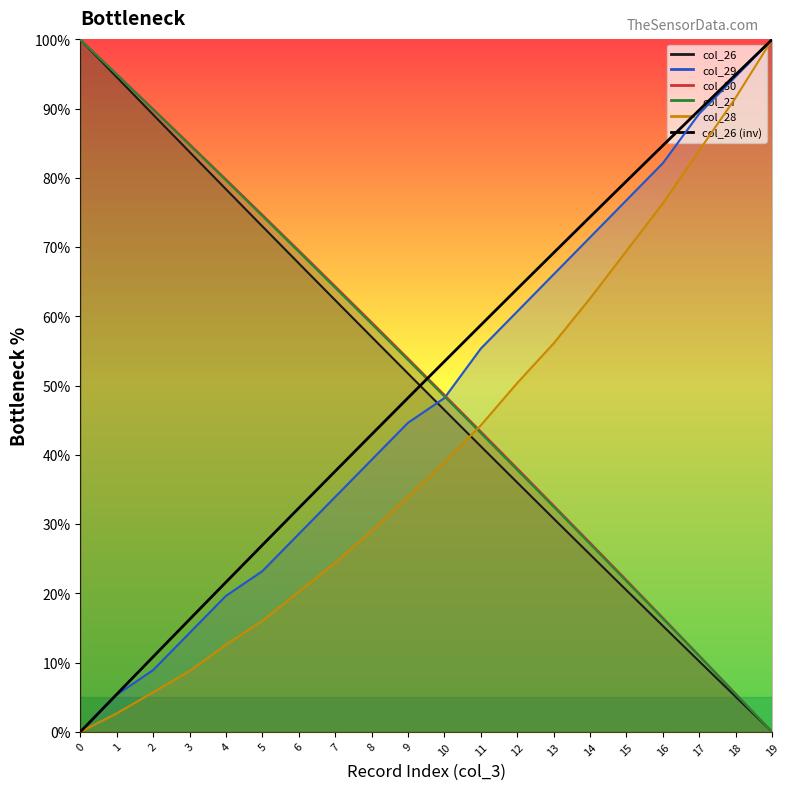

What is the approximate value at 3?

16.2